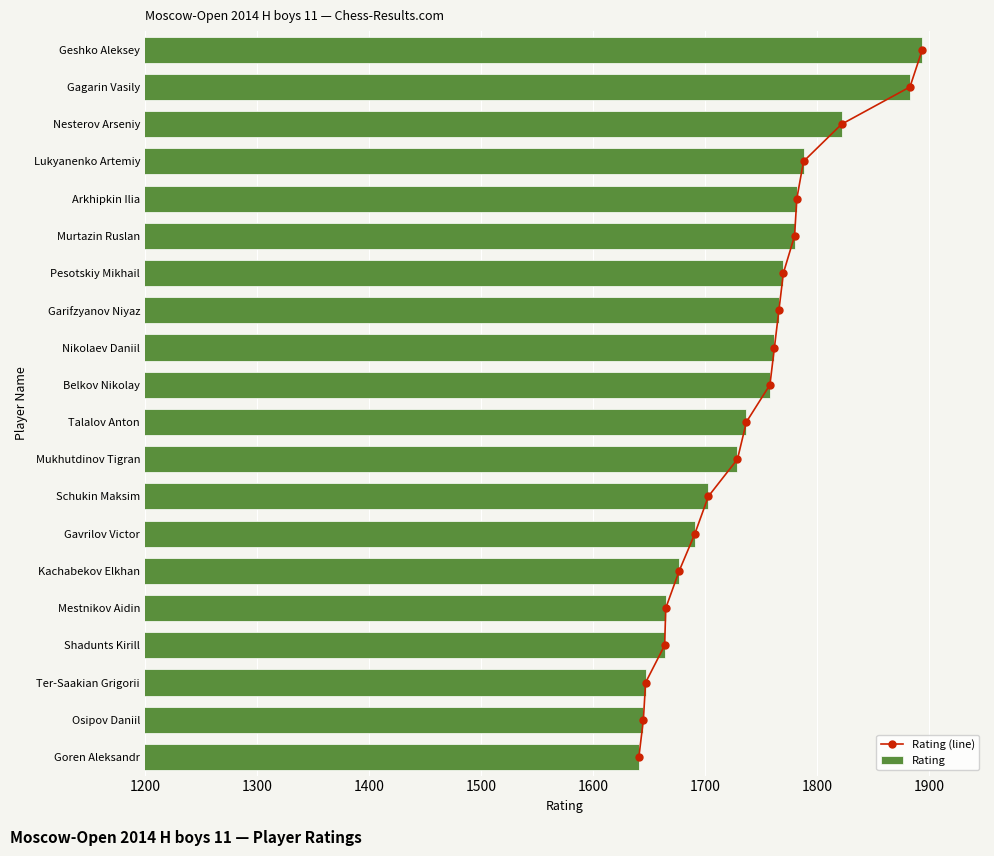

What is the sum of the Rating values at Gavrilov Victor and Goren Aleksandr?

3332